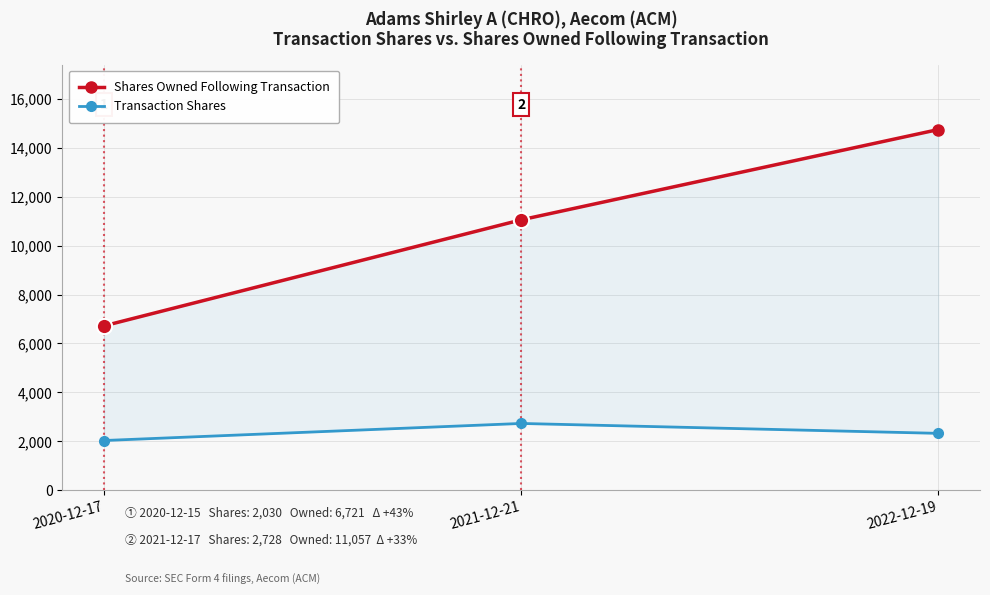

At how many categories does at least one series exceed 12664?

1